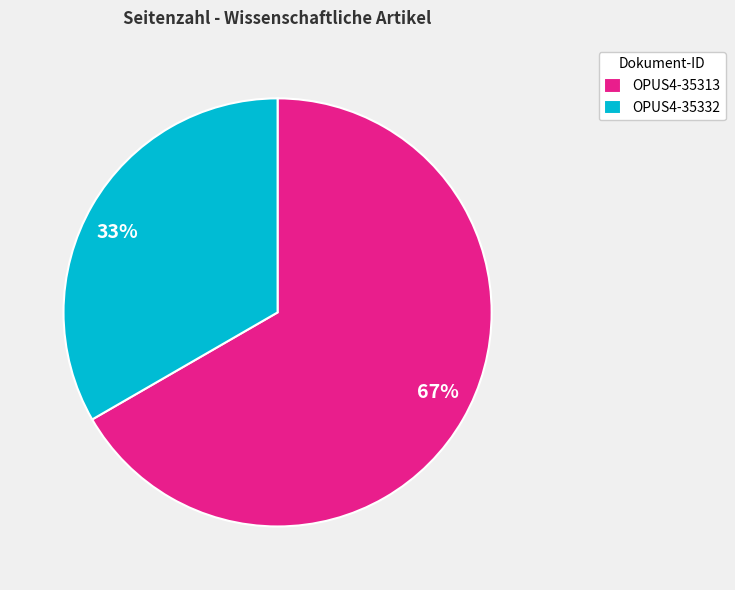

Which has a higher value, OPUS4-35332 or OPUS4-35313?

OPUS4-35313